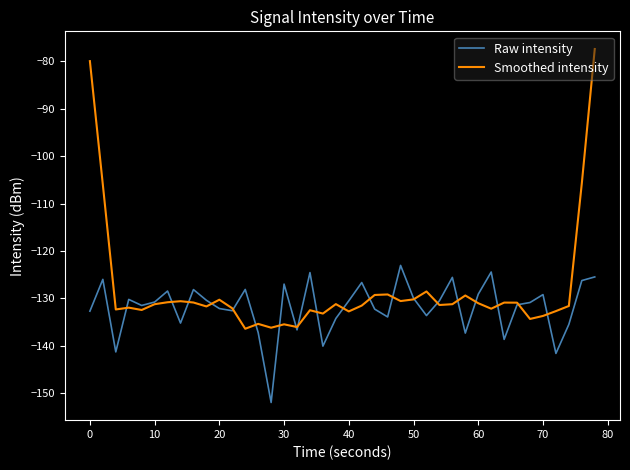

What is the minimum value shown in the chart?

-151.9